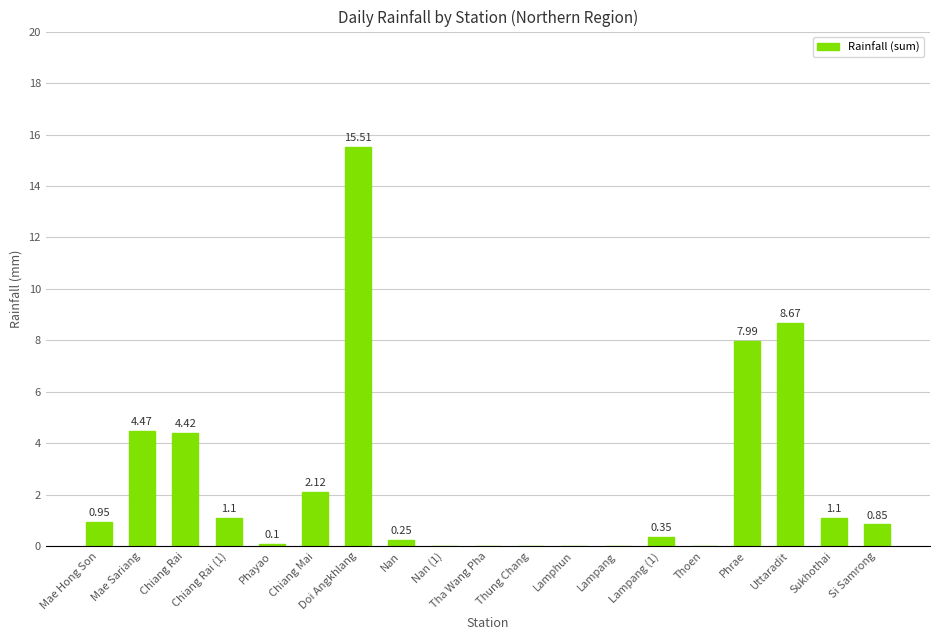

What is the greatest value displayed?

15.5